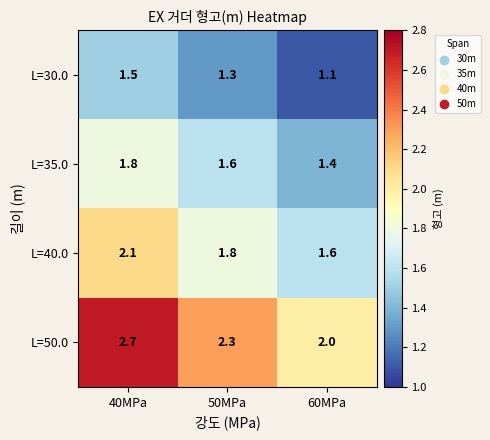

Rank the series by their average value, from lowest to highest.

L=30.0, L=35.0, L=40.0, L=50.0